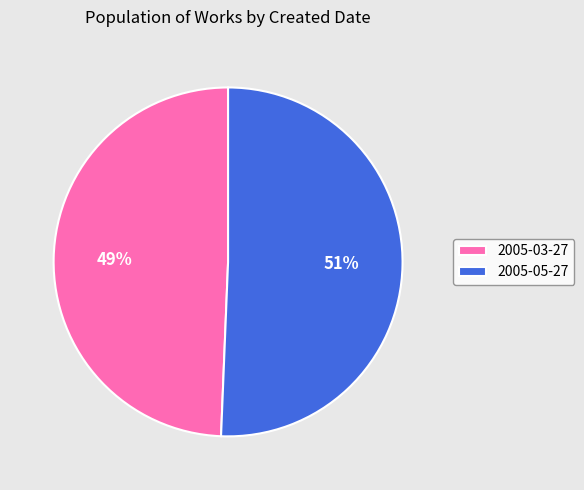

What percentage is the 2005-05-27 slice, to the nearest percent?

51%